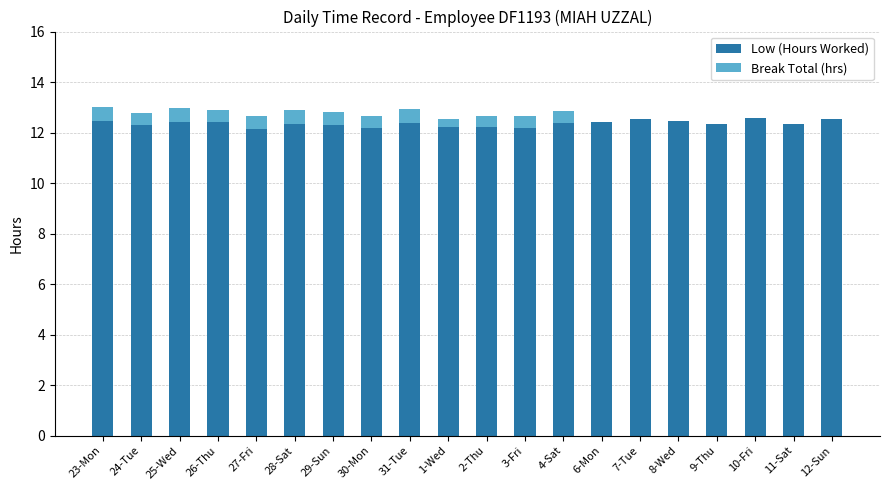

True or false: Low (Hours Worked) has a value of 12.4 at 6-Mon.

True